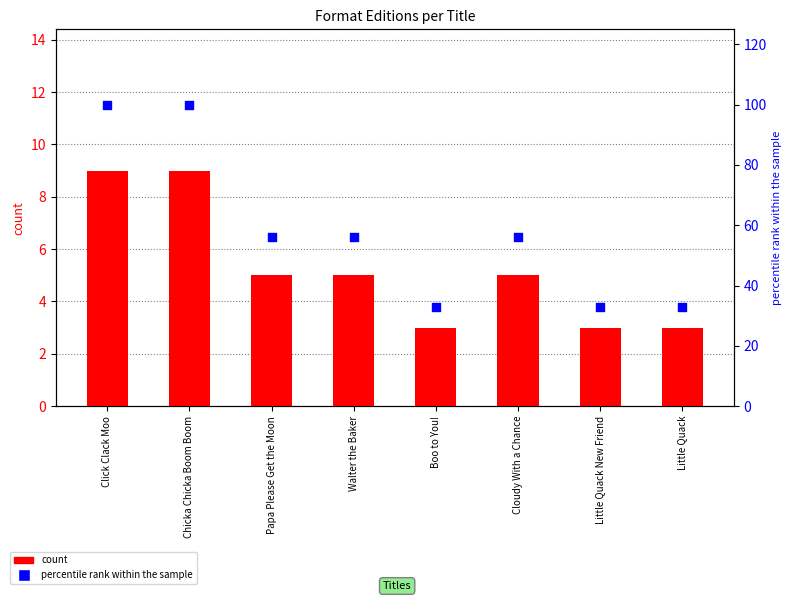

Which series reaches the maximum Y coordinate?

percentile rank within the sample